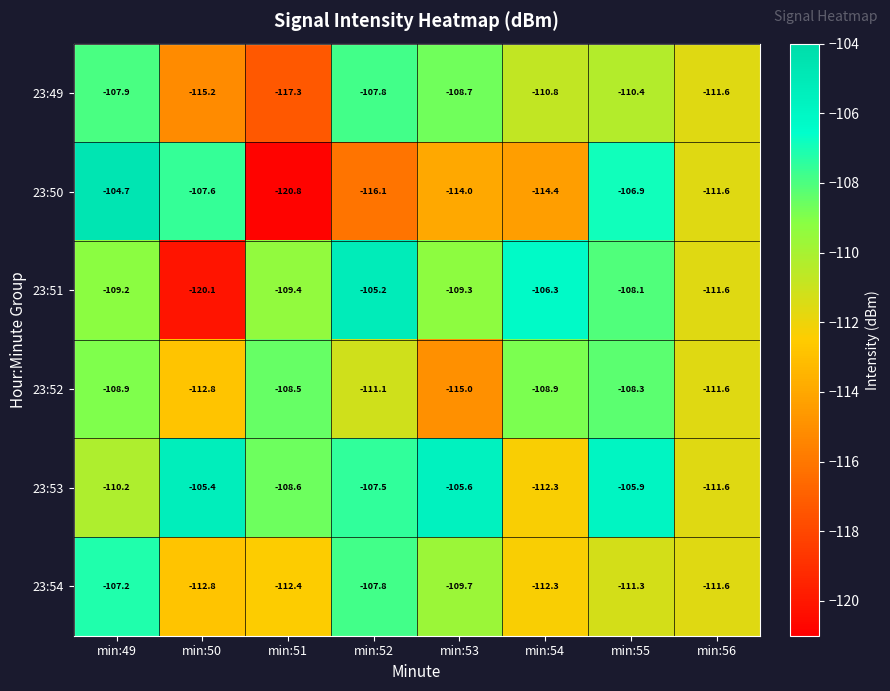

How many data points does each series have?

8